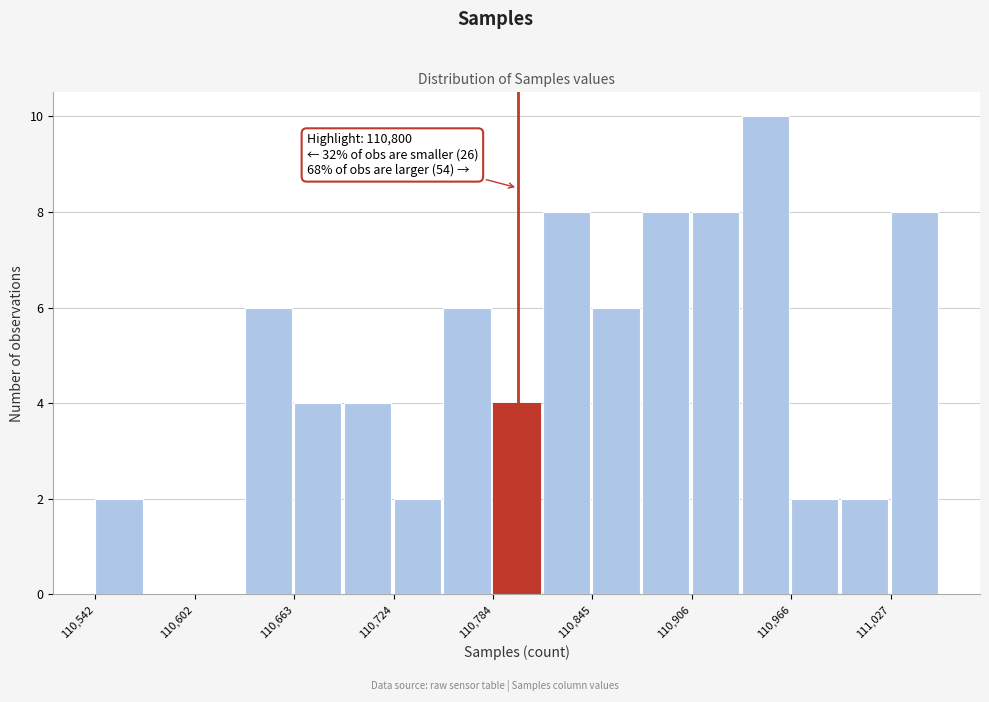

Around what value on the x-axis is the tallest bar? Give the approximate position of its centre, as read against the axis.

110950